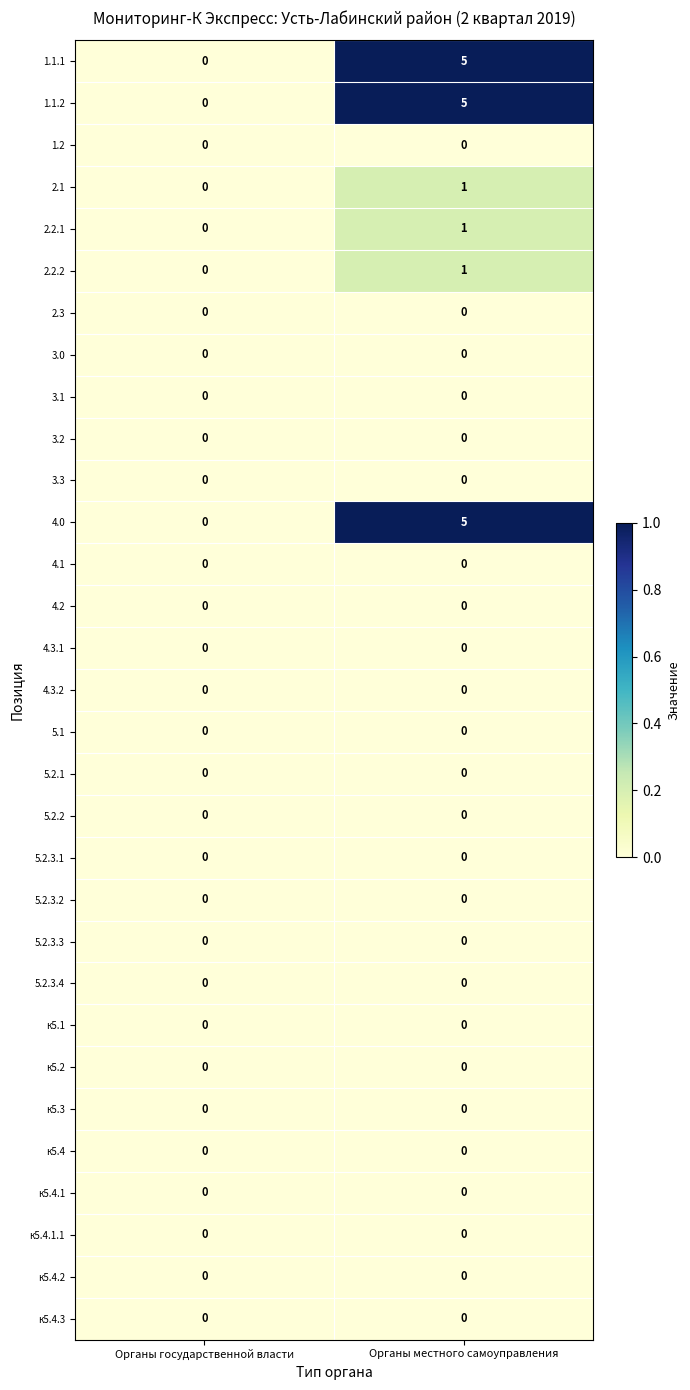

How many distinct data groups are displayed?

31